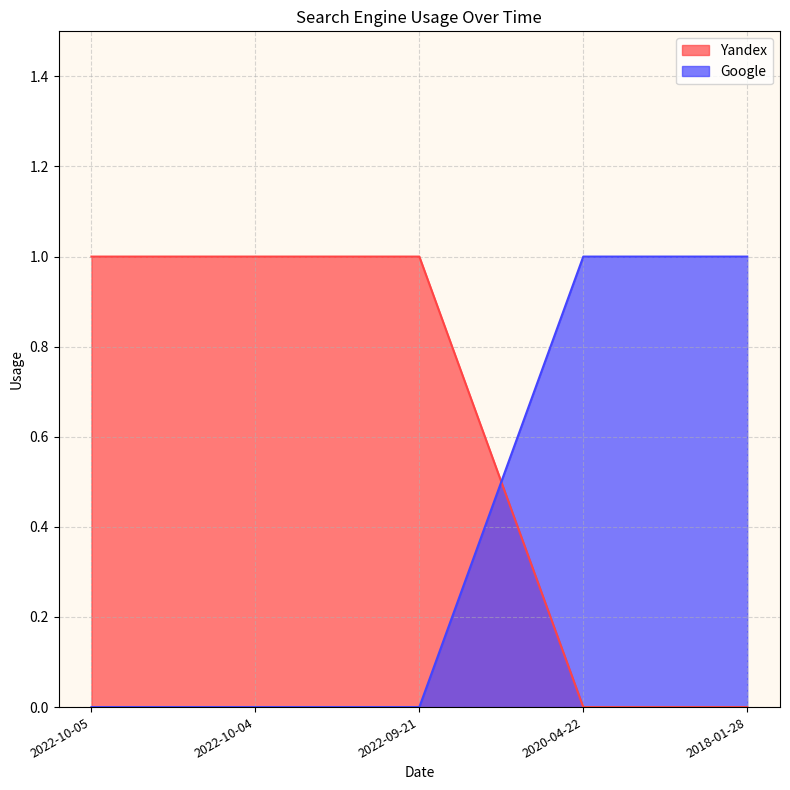

True or false: Google and Yandex cross at least once.

True